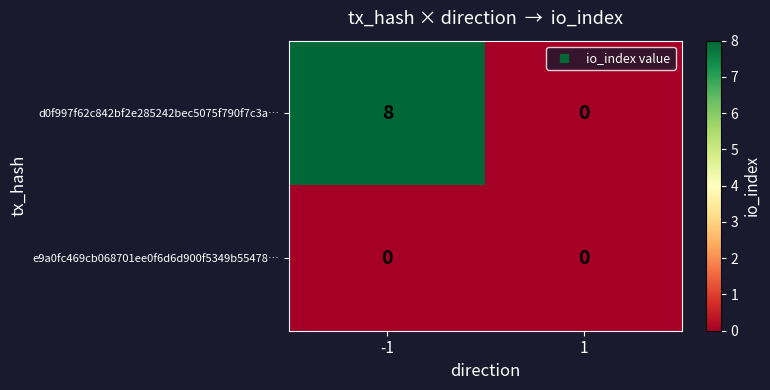

True or false: d0f997f62c842bf2e285242bec5075f790f7c3a… has a value of 0 at 1.

True